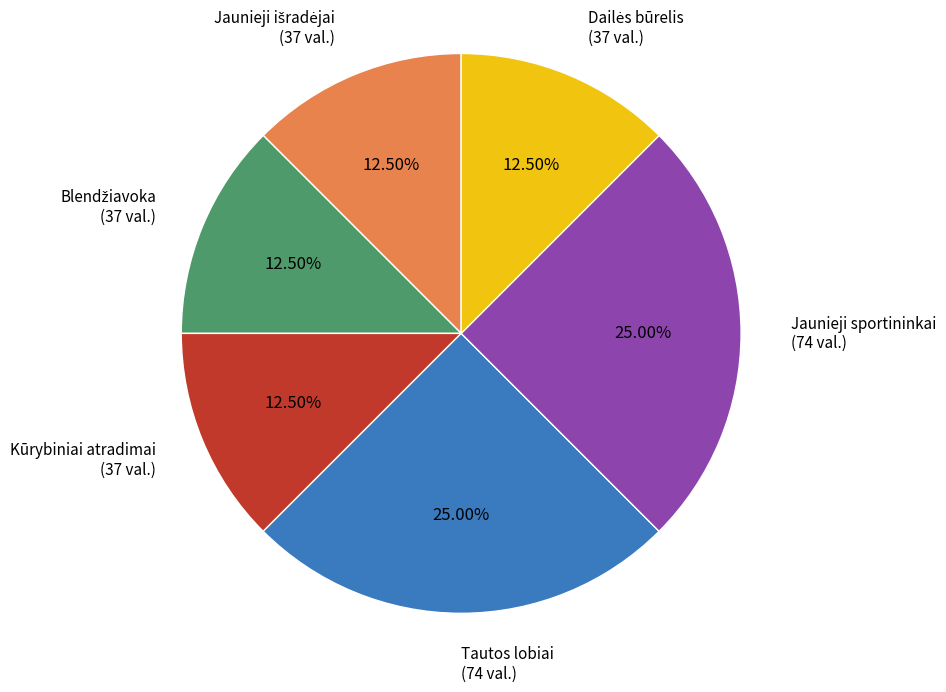

Does any single category account for the majority?

No